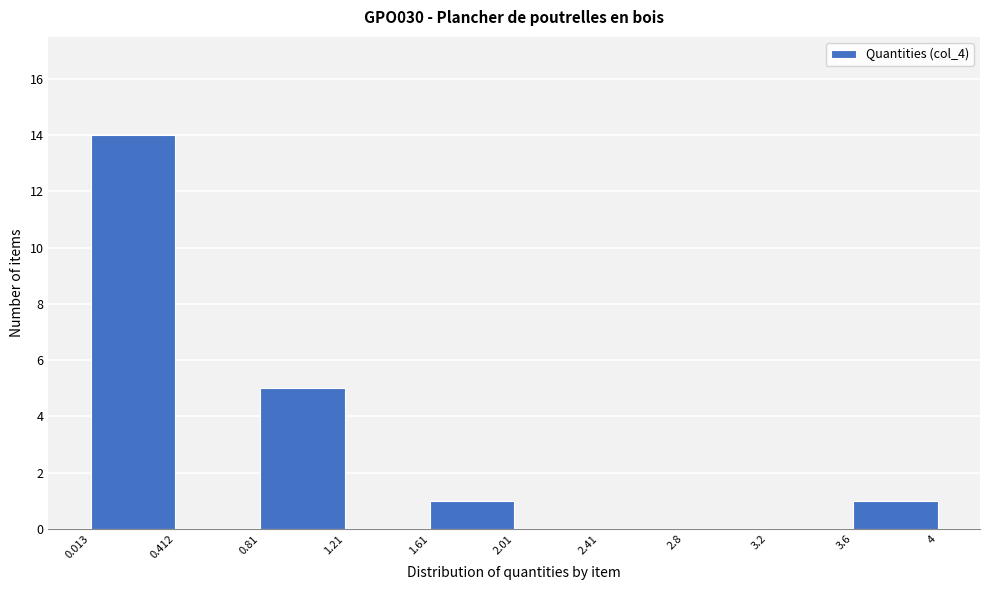

Reading left to right, transcribe this chart: for each bar, give the range it covers on the x-axis and its height. The values are not printed on the chart, so give them approximately, as read against the axis.

0.013 to 0.412: 14
0.412 to 0.81: 0
0.81 to 1.21: 5
1.21 to 1.61: 0
1.61 to 2.01: 1
2.01 to 2.41: 0
2.41 to 2.8: 0
2.8 to 3.2: 0
3.2 to 3.6: 0
3.6 to 4: 1